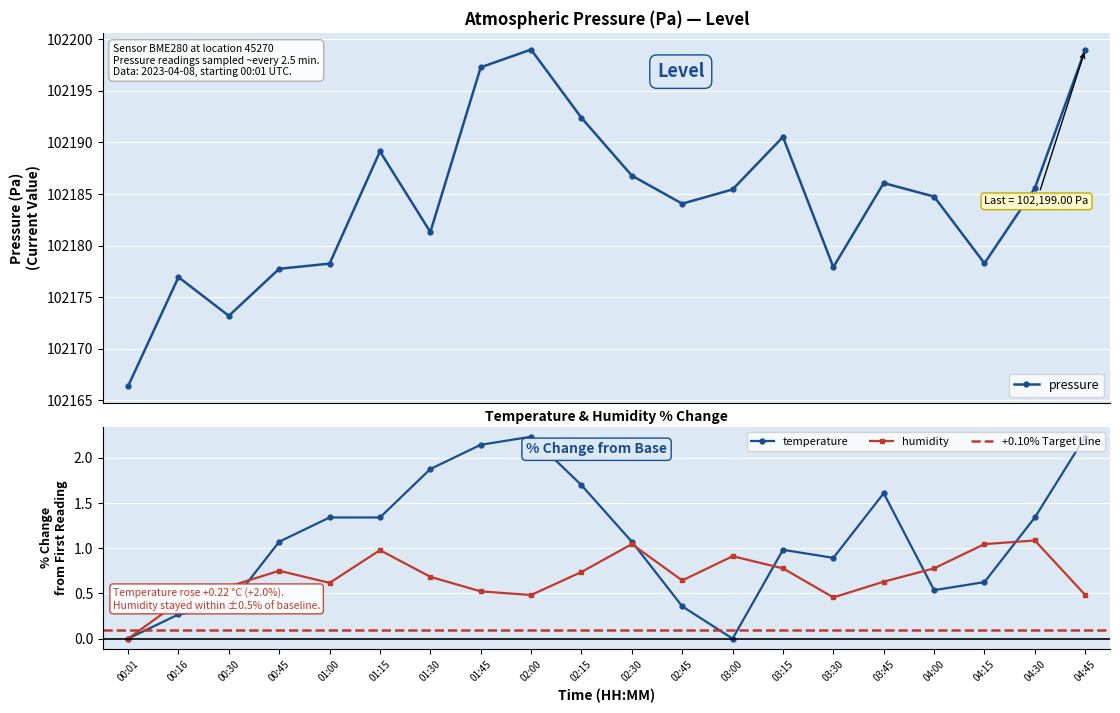

Reading left to right, what are all the values shown in this chart?

pressure: 00:01=102166.4	00:16=102176.9	00:30=102173.2	00:45=102177.8	01:00=102178.2	01:15=102189.1	01:30=102181.3	01:45=102197.3	02:00=102199.0	02:15=102192.4	02:30=102186.8	02:45=102184.1	03:00=102185.4	03:15=102190.5	03:30=102177.9	03:45=102186.1	04:00=102184.8	04:15=102178.3	04:30=102185.6	04:45=102199.0
temperature: 00:01=0.0	00:16=0.3	00:30=0.4	00:45=1.1	01:00=1.3	01:15=1.3	01:30=1.9	01:45=2.1	02:00=2.2	02:15=1.7	02:30=1.1	02:45=0.4	03:00=0.0	03:15=1.0	03:30=0.9	03:45=1.6	04:00=0.5	04:15=0.6	04:30=1.3	04:45=2.2
humidity: 00:01=0.0	00:16=0.4	00:30=0.6	00:45=0.8	01:00=0.6	01:15=1.0	01:30=0.7	01:45=0.5	02:00=0.5	02:15=0.7	02:30=1.0	02:45=0.6	03:00=0.9	03:15=0.8	03:30=0.5	03:45=0.6	04:00=0.8	04:15=1.0	04:30=1.1	04:45=0.5